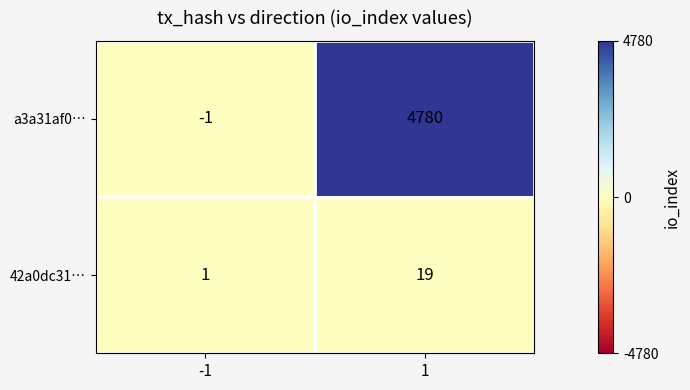

What is the sum of all a3a31af0… values?

4779